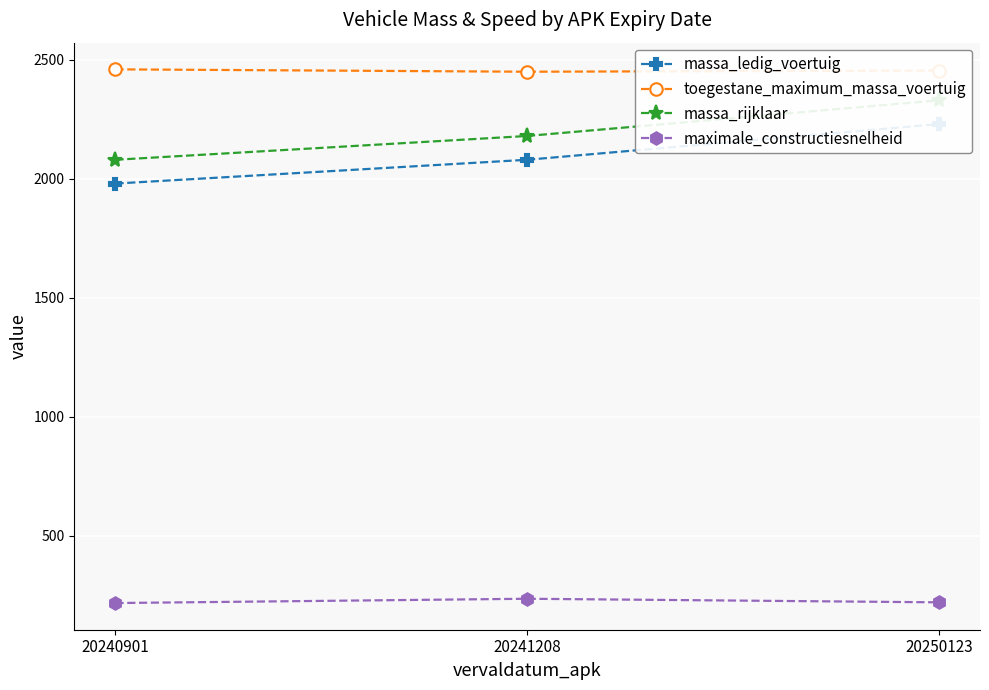

Where does the maximale_constructiesnelheid series first go above 220?

20241208